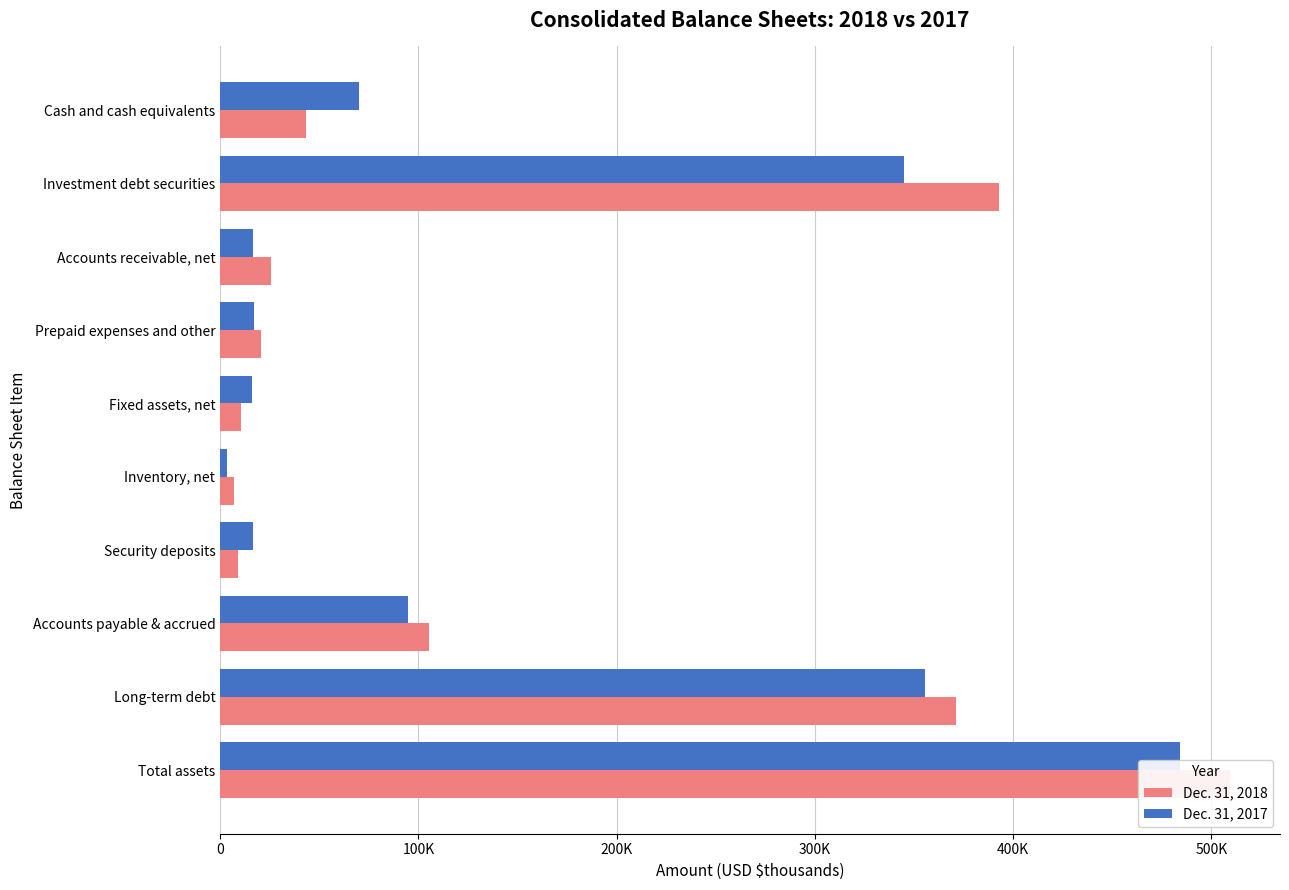

At Inventory, net, list the series in order from largest to smallest.

Dec. 31, 2018, Dec. 31, 2017